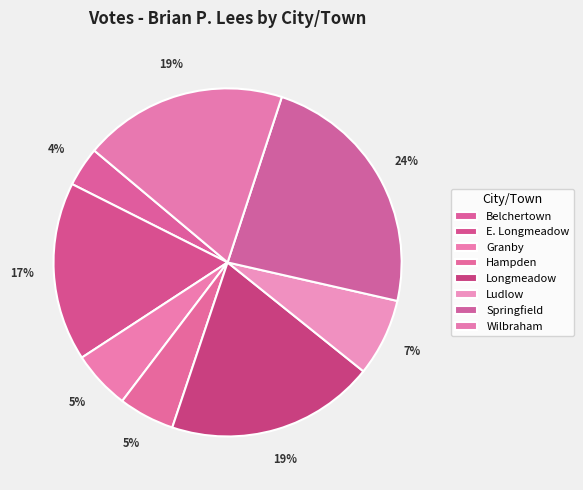

What percentage is NOT represented by Granby?

94.6%